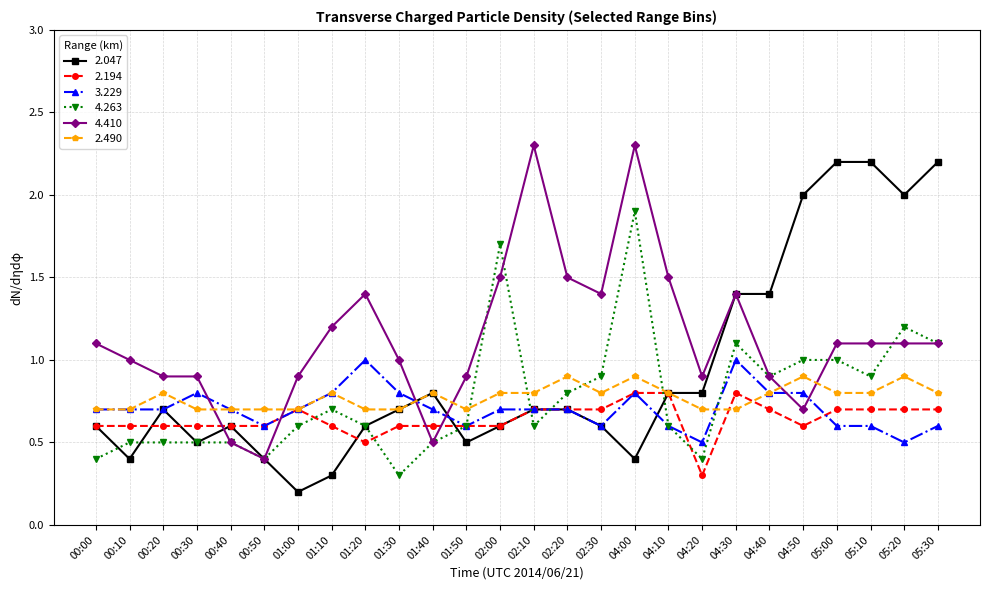

Count the number of data series in this chart.

6